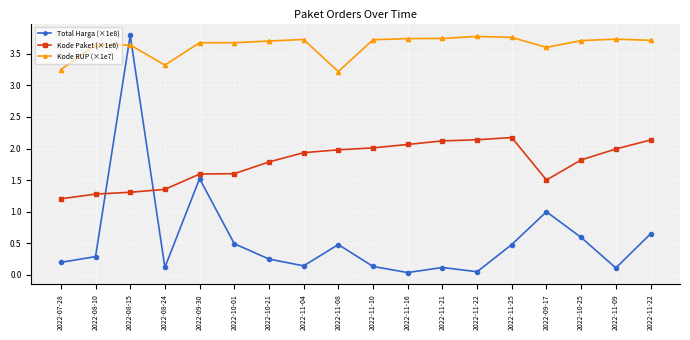

The Total Harga (×1e8) series shows 0.5 at 2022-11-08. True or false?

True